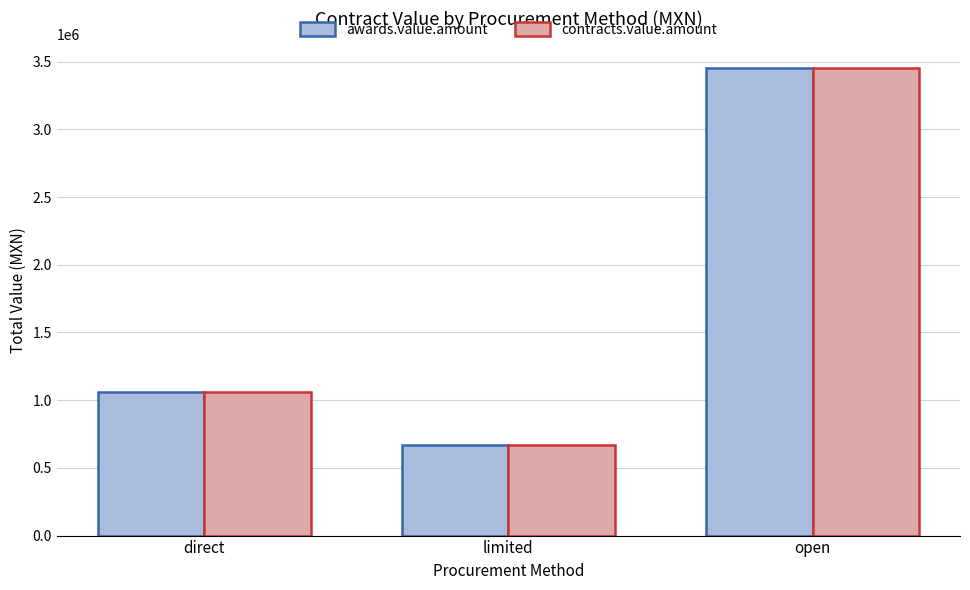

What is the label of the 2nd bar from the left?

limited